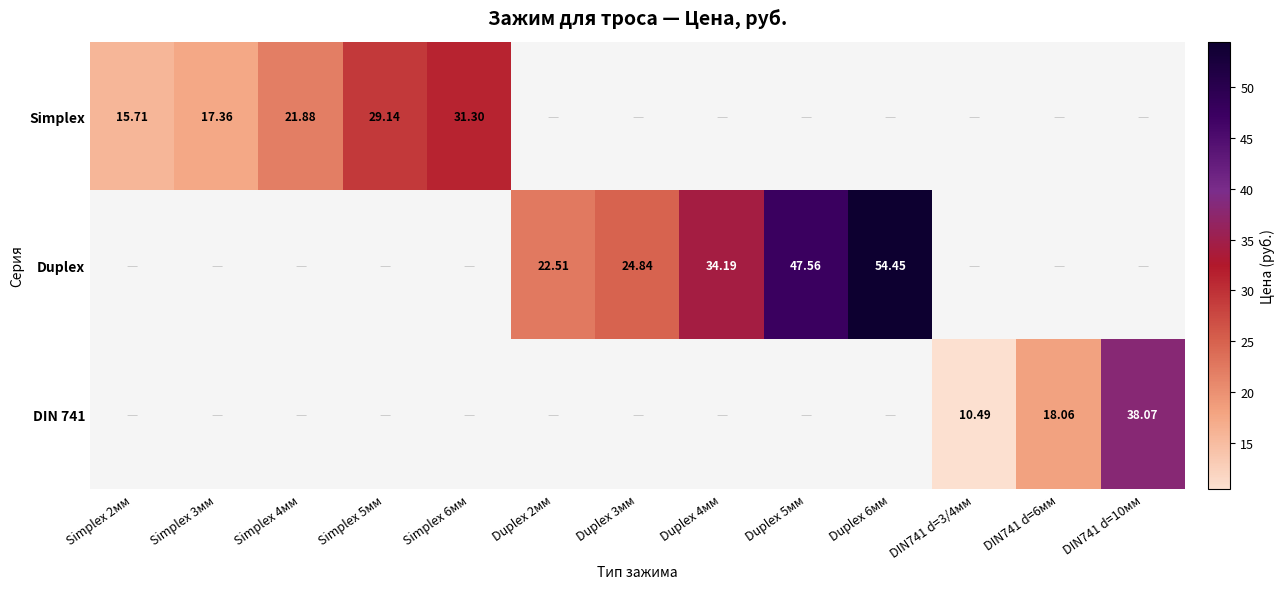

Between Duplex 2мм and DIN741 d=10мм, which is larger?

DIN741 d=10мм